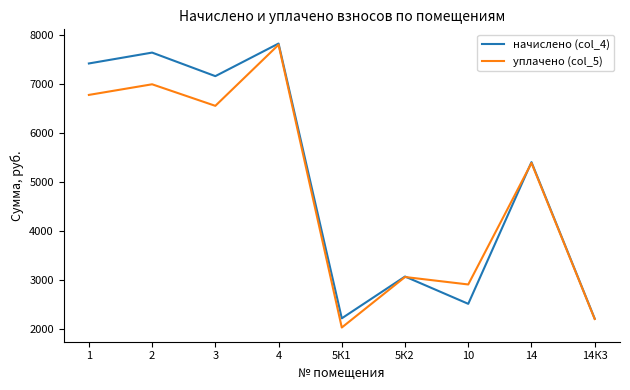

What is the difference between the second highest and second lowest values in the уплачено (col_5) series?

4785.6